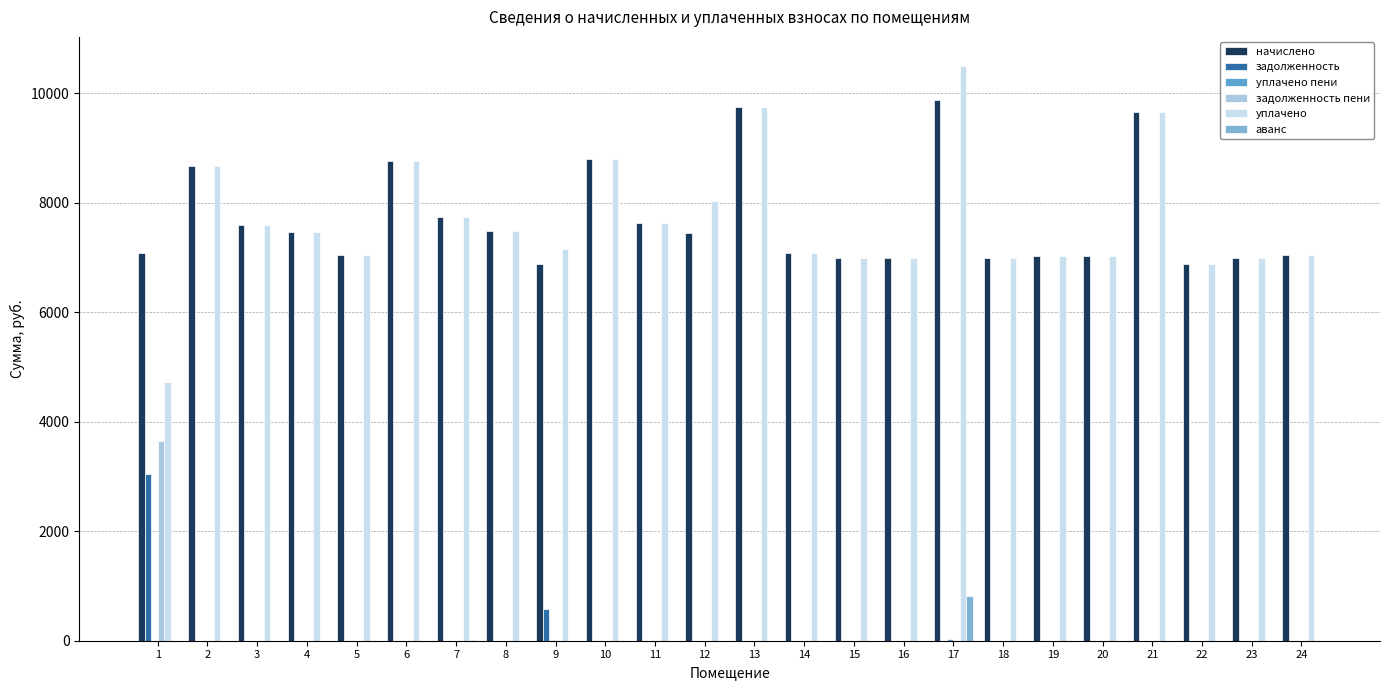

How many values in the аванс series exceed 0?

2